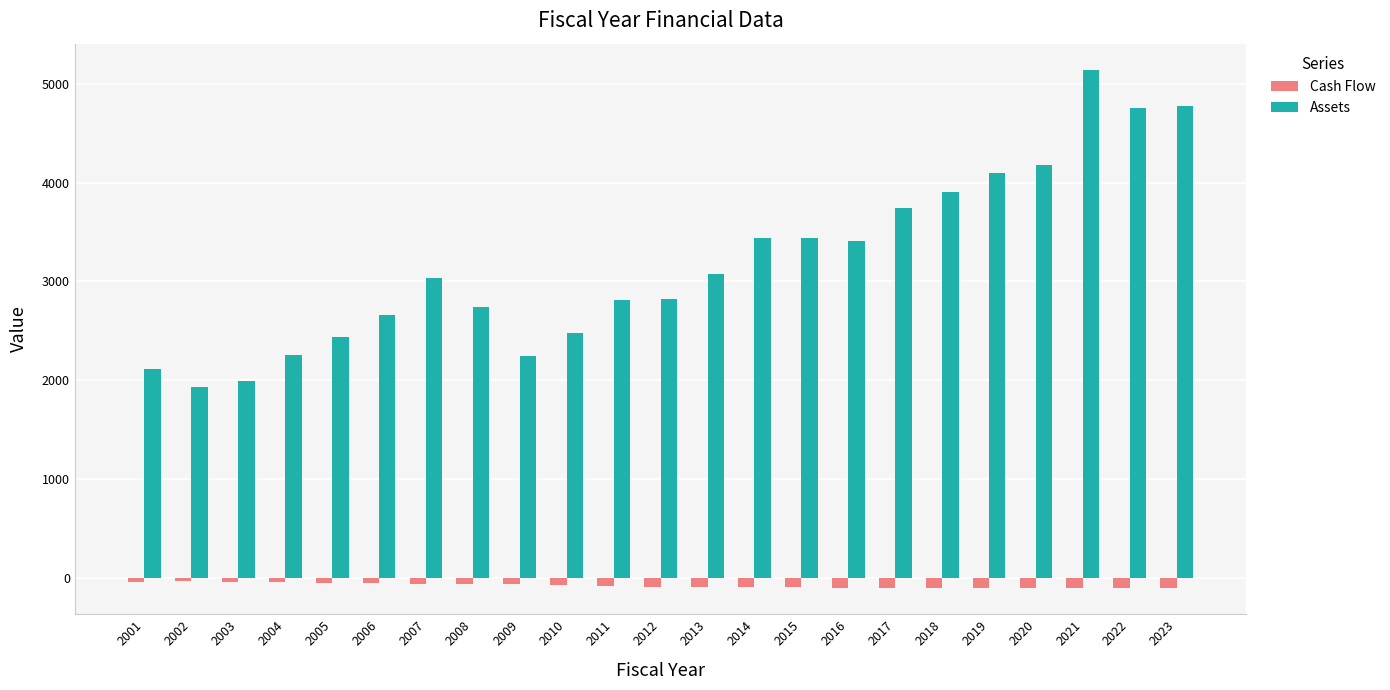

How many groups of bars are there?

23